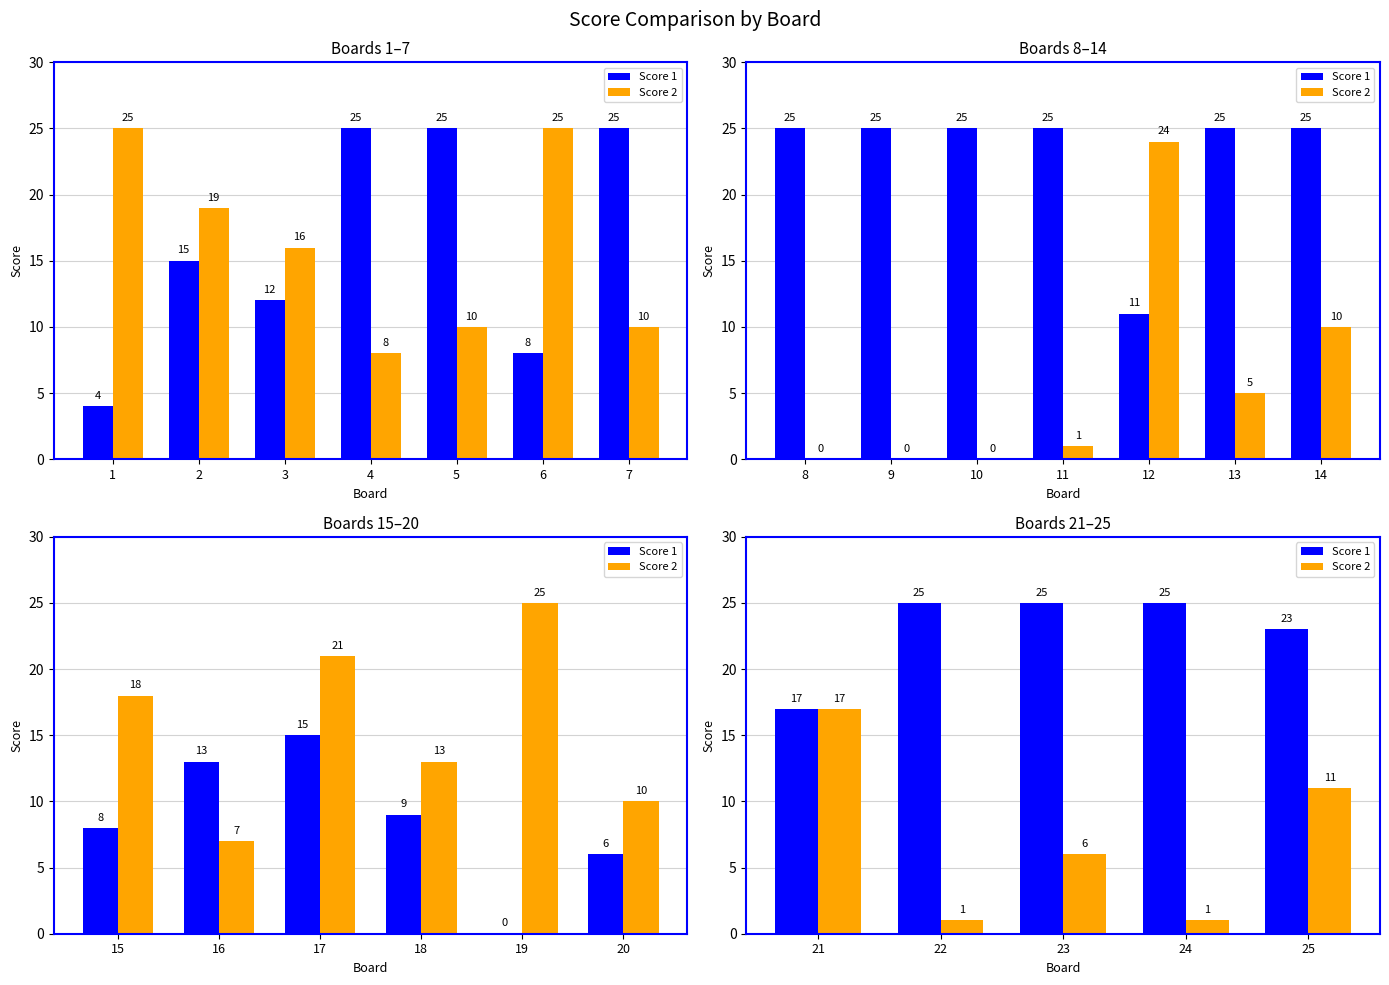

At which category does the chart reach its peak across all series?

22